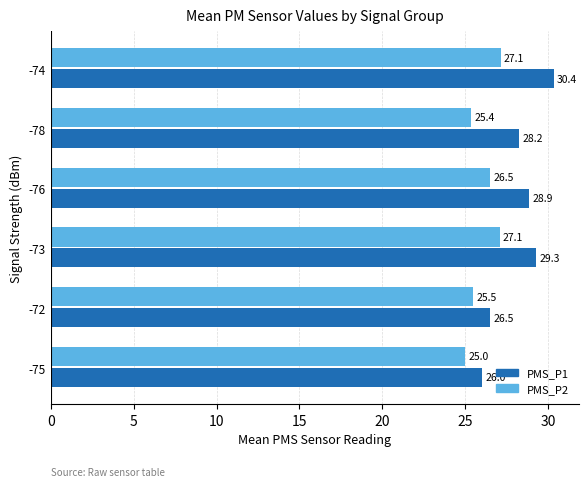

Which series has the widest spread of values?

PMS_P1